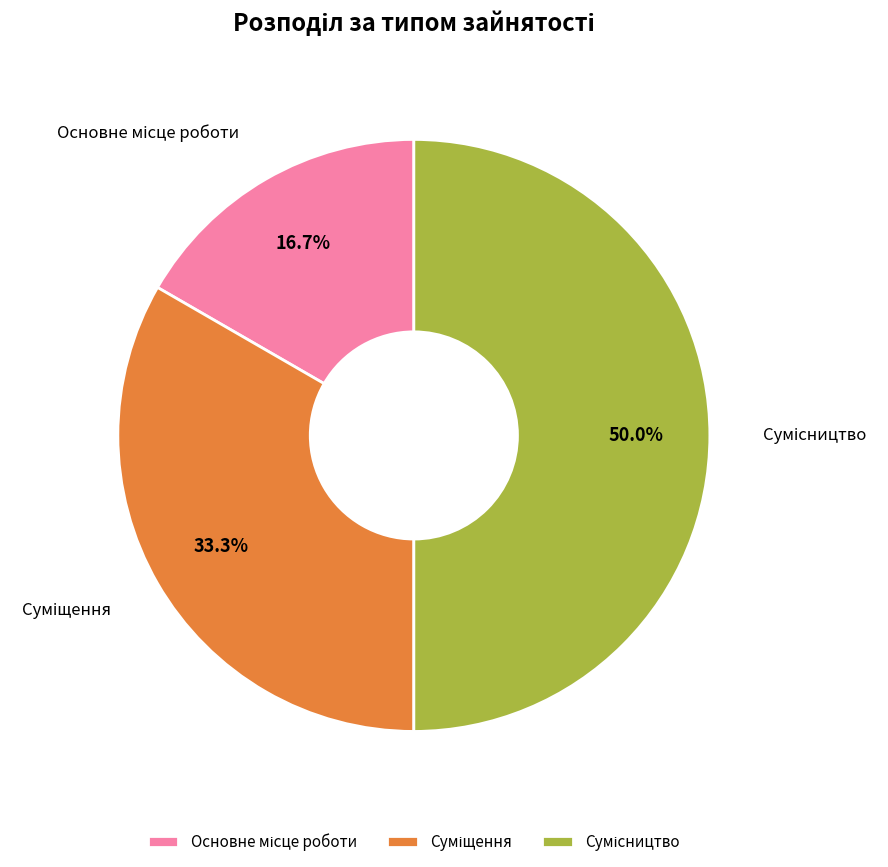

To the nearest percent, what is the combined percentage of Основне місце роботи and Сумісництво?

67%